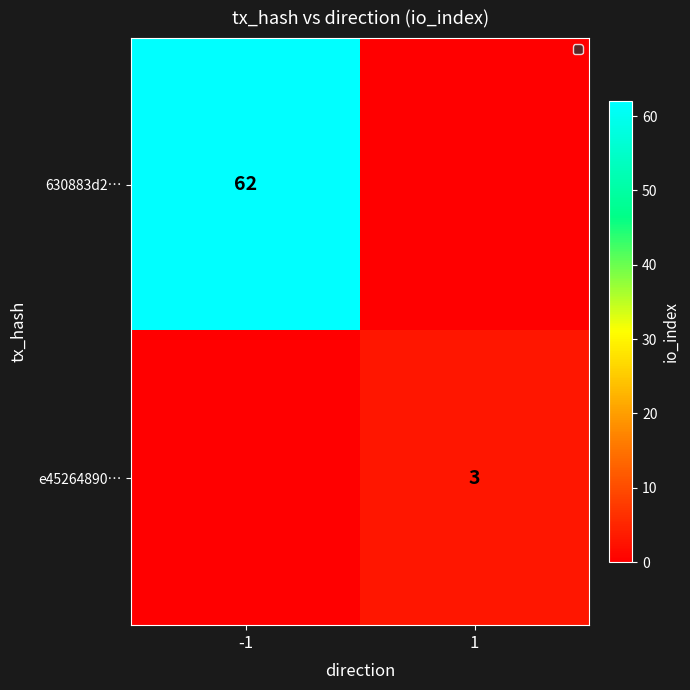

How many categories are shown in the chart?

2